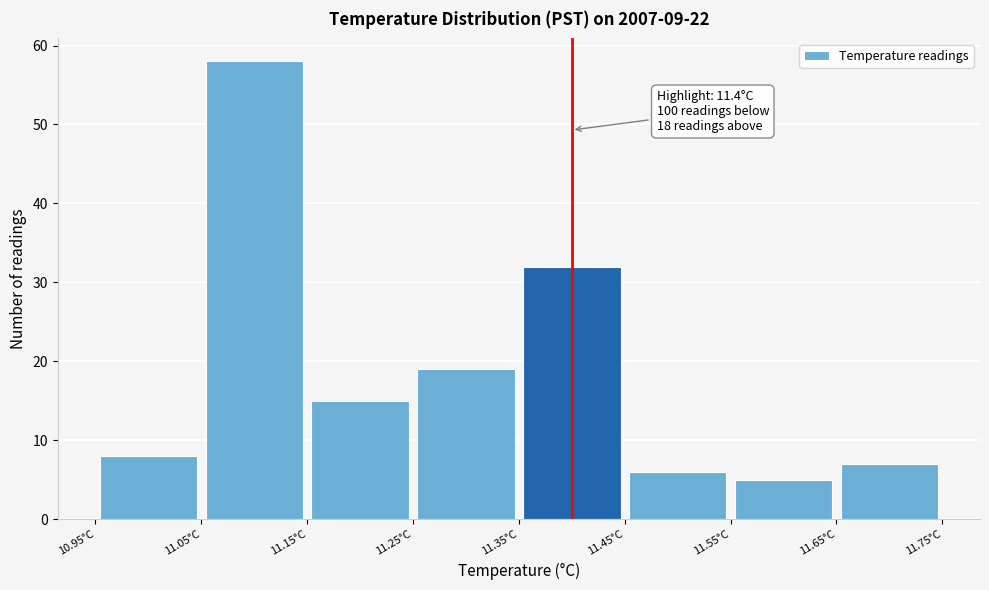

Over which range of the x-axis is the bar tallest?

11.05 to 11.15